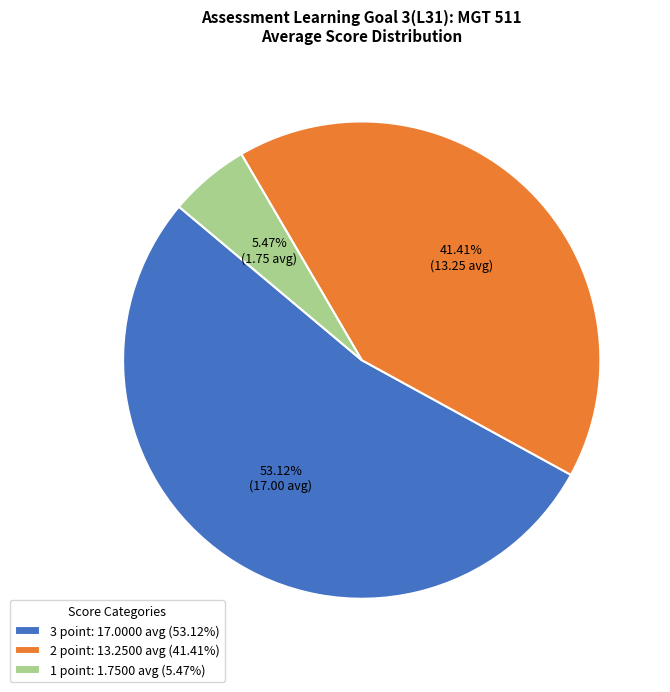

Which slice is the smallest?

1 point